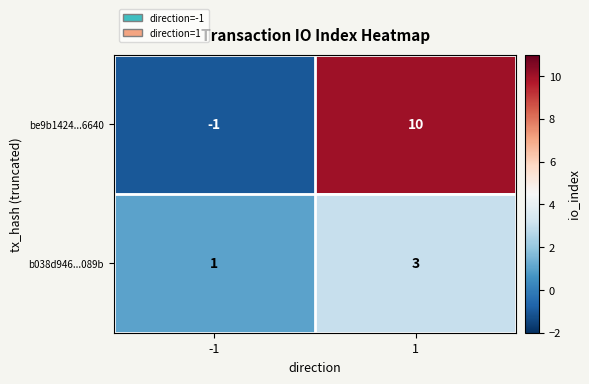

At how many categories does at least one series exceed 9?

1